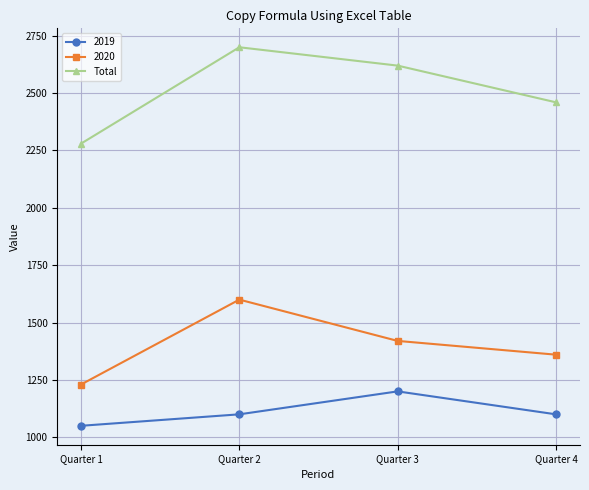

Reading right to left, extract all data points from this chart.

2019: 1100	1200	1100	1050
2020: 1360	1420	1600	1230
Total: 2460	2620	2700	2280